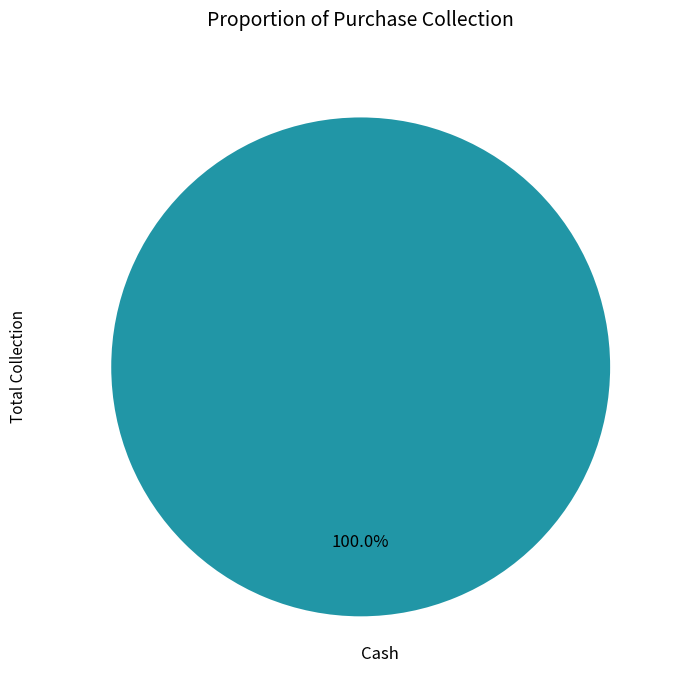

How many segments does this pie chart have?

1